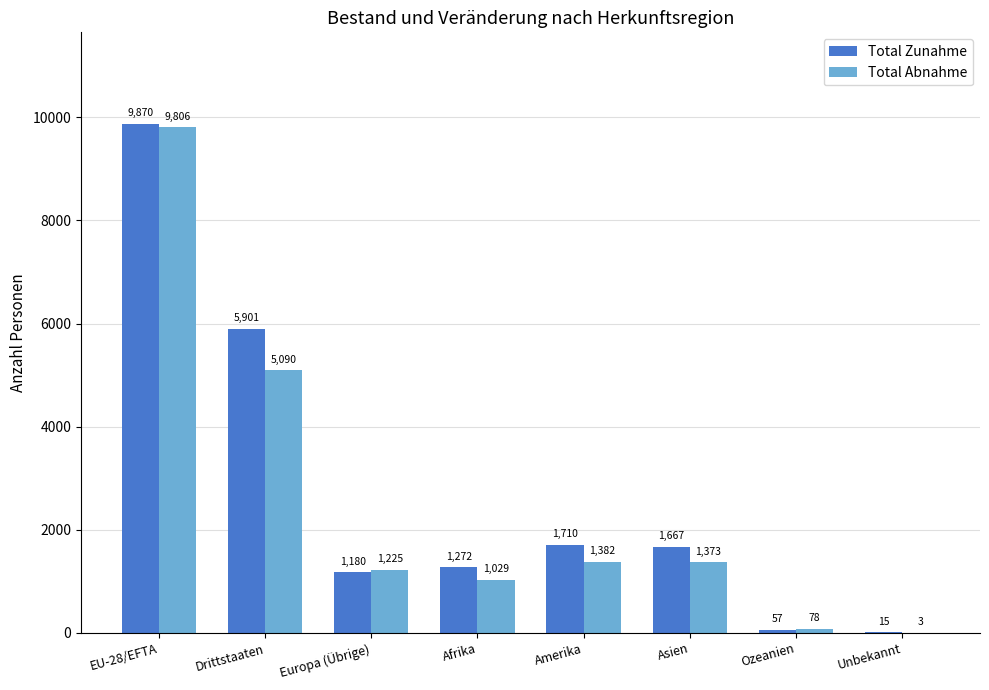

What is the sum of all Total Abnahme values?

19986